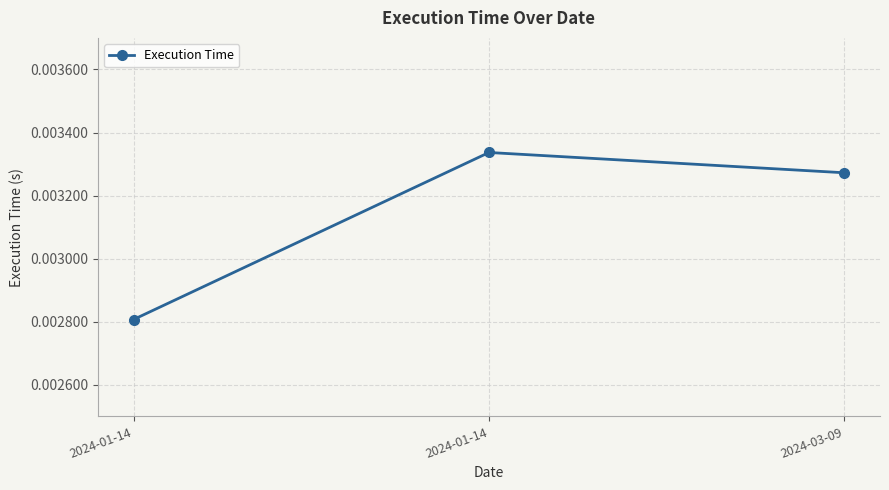

The value at 2024-01-14 is 0.0. True or false?

True